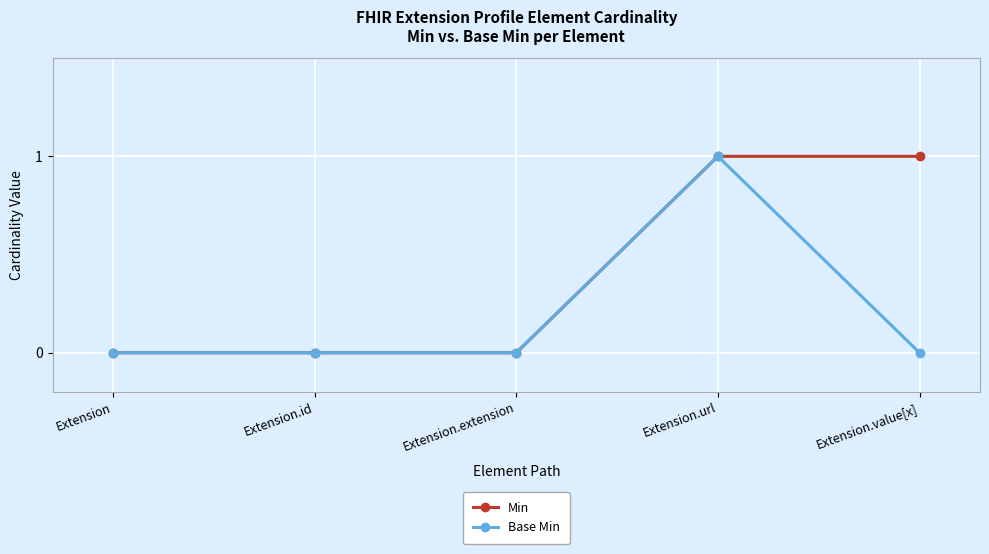

Reading left to right, list all the values displayed in this chart.

Min: 0	0	0	1	1
Base Min: 0	0	0	1	0